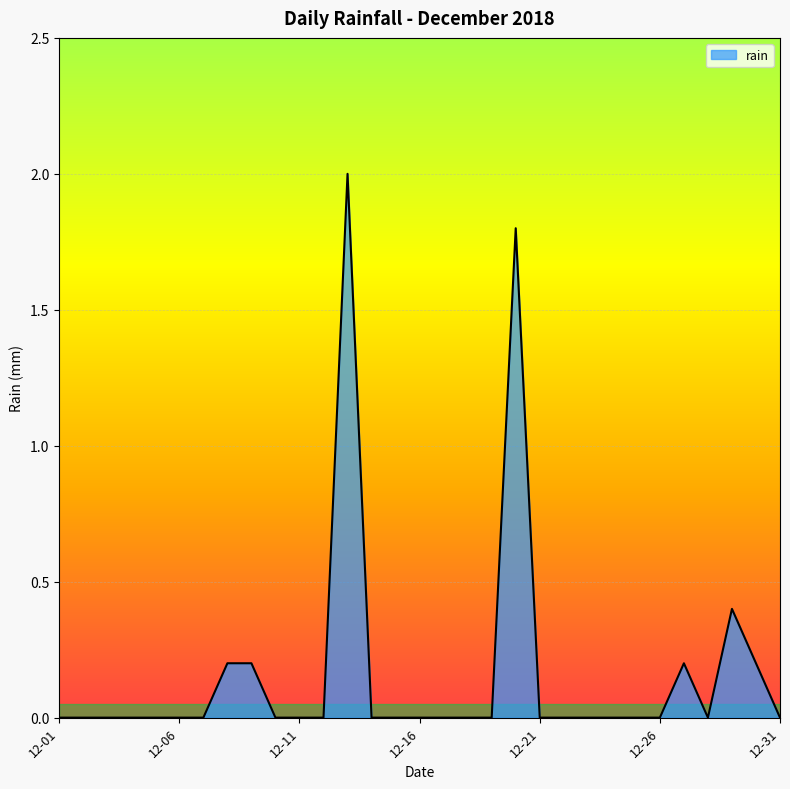

True or false: there are more than 0 points higher than both neighbors.

True